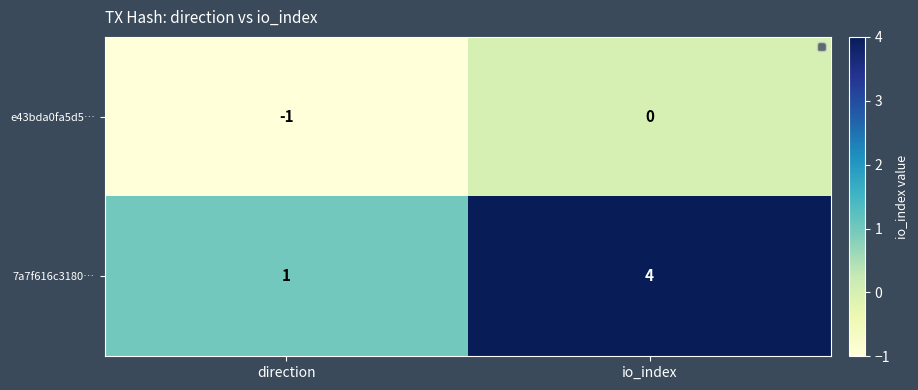

Reading right to left, what are all the values shown in this chart?

e43bda0fa5d5…: 0	-1
7a7f616c3180…: 4	1